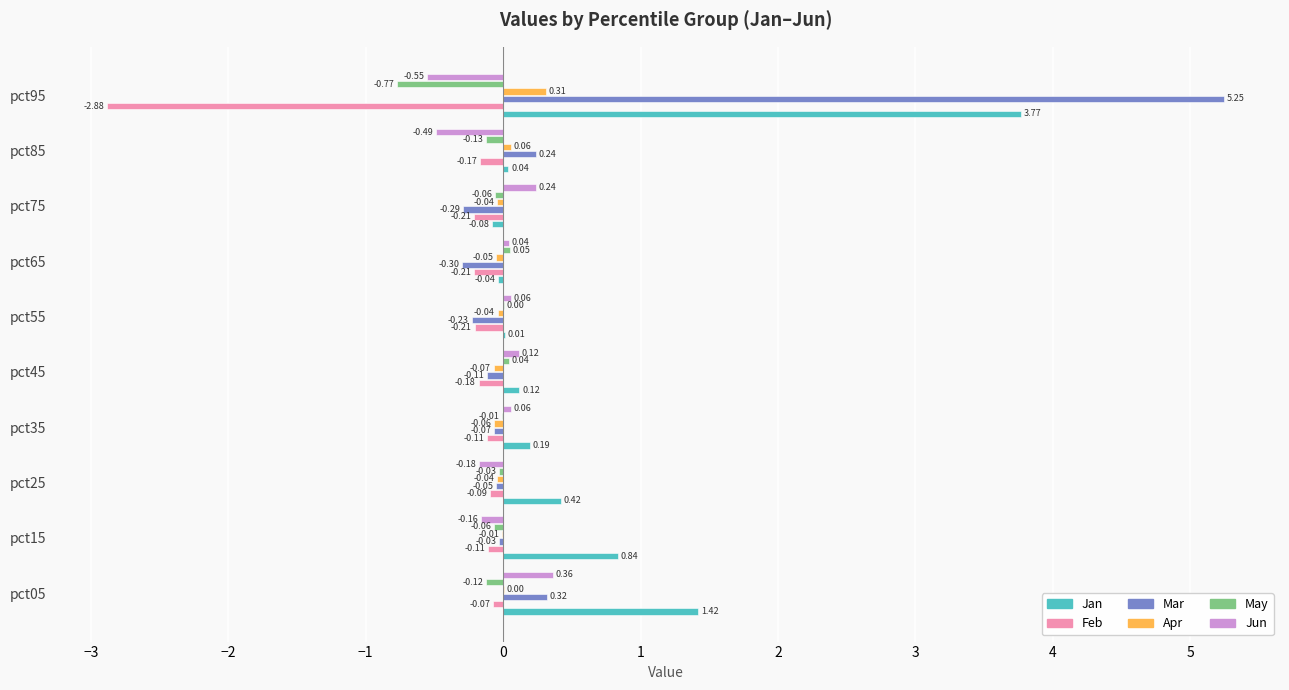

What is the sum of all Jan values?

6.7